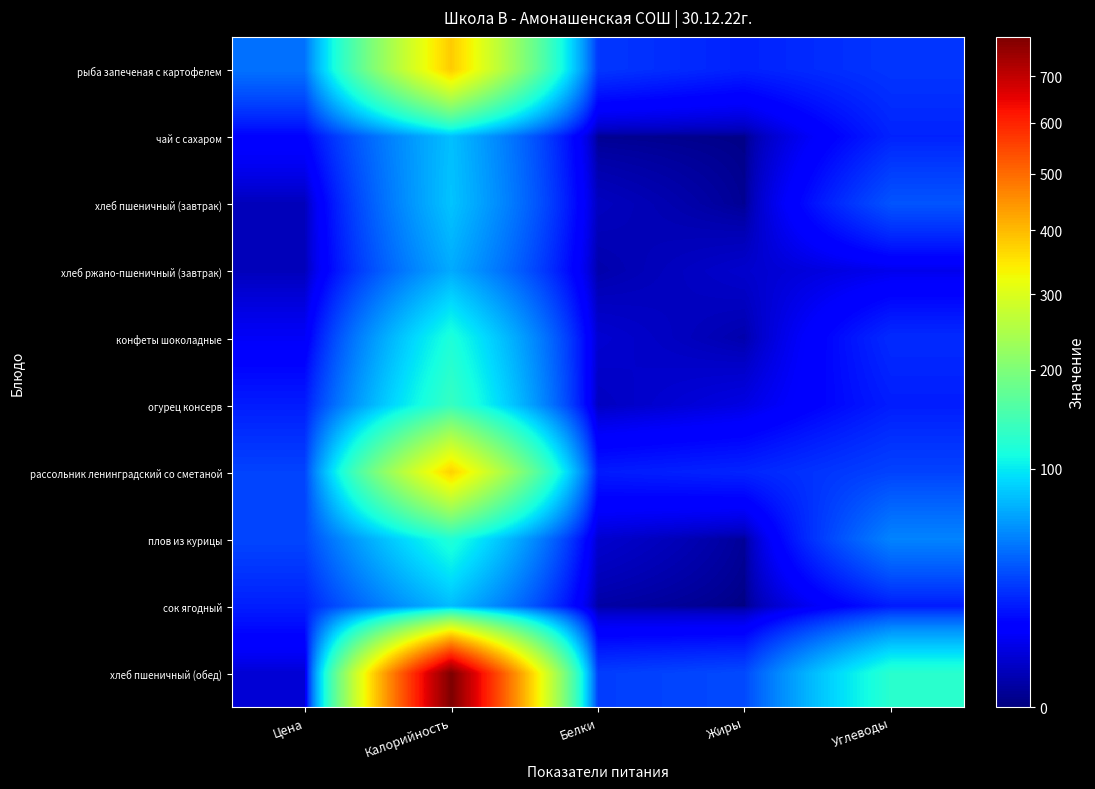

Reading right to left, what are all the values shown in this chart?

рыба запеченая с картофелем: Углеводы=25.1	Жиры=19.7	Белки=25.6	Калорийность=380.0	Цена=44.8
чай с сахаром: Углеводы=20.1	Жиры=0.1	Белки=0.2	Калорийность=78.0	Цена=12.3
хлеб пшеничный (завтрак): Углеводы=34.3	Жиры=0.3	Белки=2.6	Калорийность=79.9	Цена=2.1
хлеб ржано-пшеничный (завтрак): Углеводы=7.3	Жиры=3.8	Белки=1.2	Калорийность=68.0	Цена=2.1
конфеты шоколадные: Углеводы=22.3	Жиры=1.3	Белки=4.2	Калорийность=117.5	Цена=9.0
огурец консерв: Углеводы=18.7	Жиры=6.1	Белки=2.6	Калорийность=136.6	Цена=18.4
рассольник ленинградский со сметаной: Углеводы=28.7	Жиры=20.5	Белки=18.3	Калорийность=372.5	Цена=29.0
плов из курицы: Углеводы=51.4	Жиры=0.4	Белки=3.9	Калорийность=119.8	Цена=29.9
сок ягодный: Углеводы=18.2	Жиры=0.0	Белки=0.9	Калорийность=76.0	Цена=19.0
хлеб пшеничный (обед): Углеводы=126.2	Жиры=31.1	Белки=27.3	Калорийность=789.9	Цена=4.4